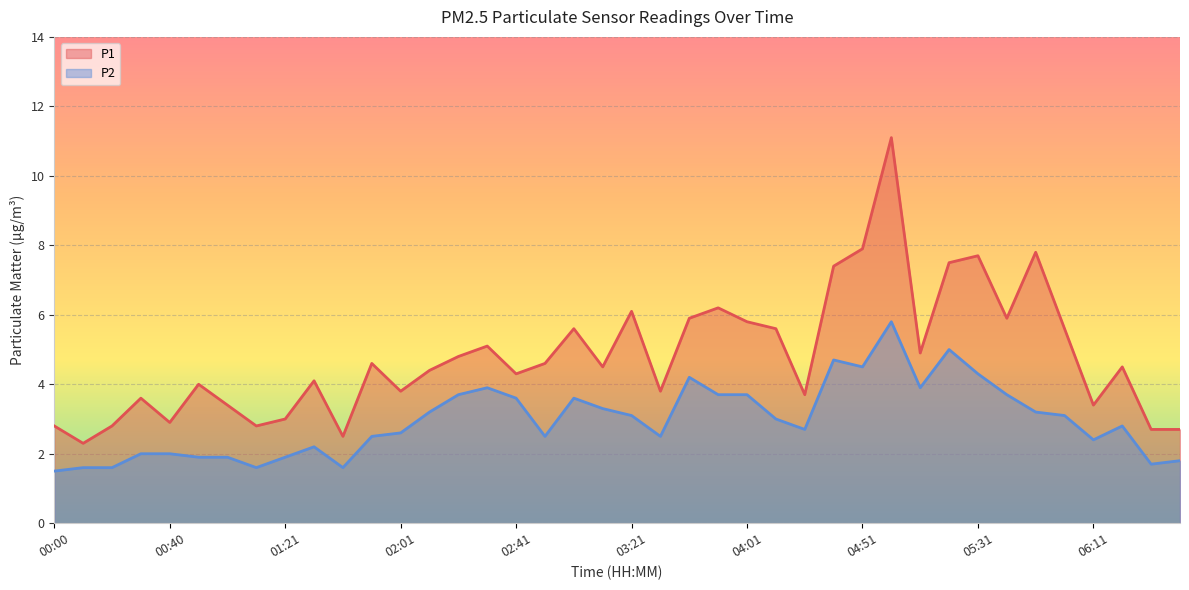

How many interior local valleys does the P1 series have?

12